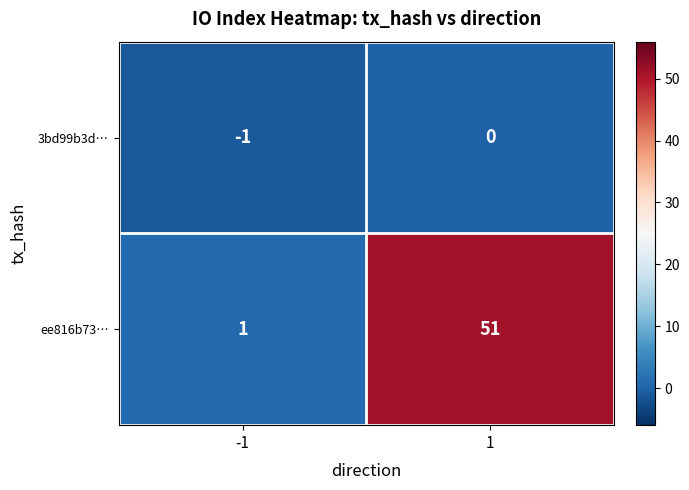

Which series has the widest spread of values?

ee816b73…